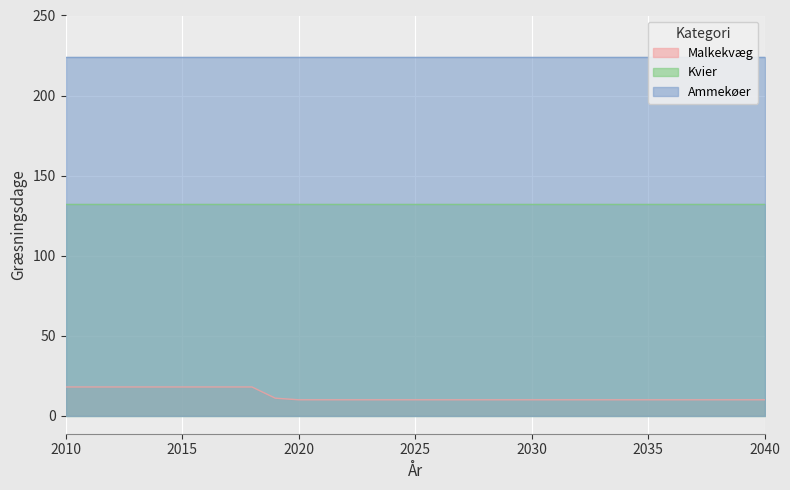

Reading left to right, extract all data points from this chart.

Malkekvæg: 2010=18	2011=18	2012=18	2013=18	2014=18	2015=18	2016=18	2017=18	2018=18	2019=11	2020=10	2021=10	2022=10	2023=10	2024=10	2025=10	2026=10	2027=10	2028=10	2029=10	2030=10	2031=10	2032=10	2033=10	2034=10	2035=10	2036=10	2037=10	2038=10	2039=10	2040=10
Kvier: 2010=132	2011=132	2012=132	2013=132	2014=132	2015=132	2016=132	2017=132	2018=132	2019=132	2020=132	2021=132	2022=132	2023=132	2024=132	2025=132	2026=132	2027=132	2028=132	2029=132	2030=132	2031=132	2032=132	2033=132	2034=132	2035=132	2036=132	2037=132	2038=132	2039=132	2040=132
Ammekøer: 2010=224	2011=224	2012=224	2013=224	2014=224	2015=224	2016=224	2017=224	2018=224	2019=224	2020=224	2021=224	2022=224	2023=224	2024=224	2025=224	2026=224	2027=224	2028=224	2029=224	2030=224	2031=224	2032=224	2033=224	2034=224	2035=224	2036=224	2037=224	2038=224	2039=224	2040=224